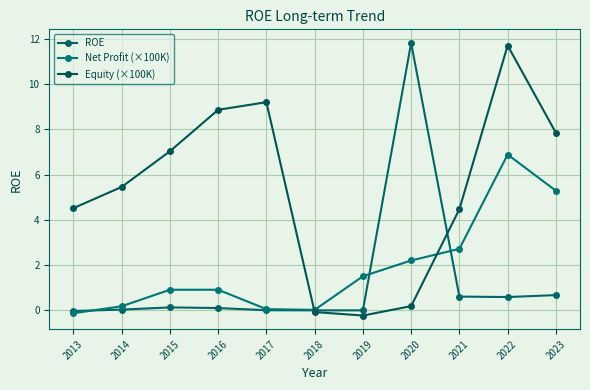

Rank the series at 2019 from lowest to highest value.

Equity (×100K), ROE, Net Profit (×100K)